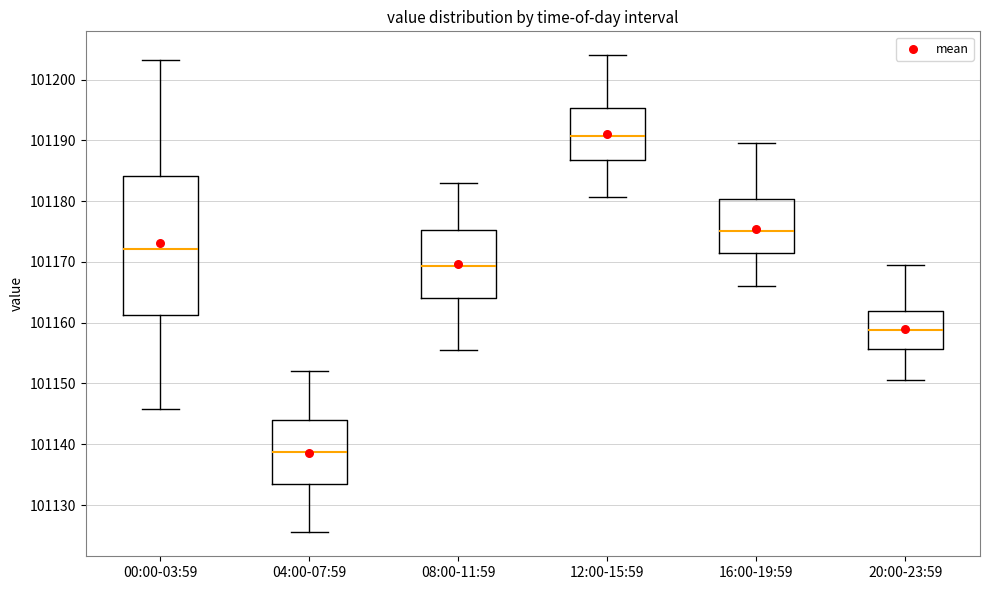

Reading left to right, transcribe this box plot: for each box, give where its median line is, the range the box spans, and where its two whiskers end, as read against the y-axis. The values are not printed on the chart, so give them approximately, as read against the axis.

00:00-03:59: median 101172, box 101161 to 101184, whiskers 101146 to 101203
04:00-07:59: median 101139, box 101133 to 101144, whiskers 101126 to 101152
08:00-11:59: median 101169, box 101164 to 101175, whiskers 101156 to 101183
12:00-15:59: median 101191, box 101187 to 101195, whiskers 101181 to 101204
16:00-19:59: median 101175, box 101171 to 101180, whiskers 101166 to 101190
20:00-23:59: median 101159, box 101156 to 101162, whiskers 101151 to 101170